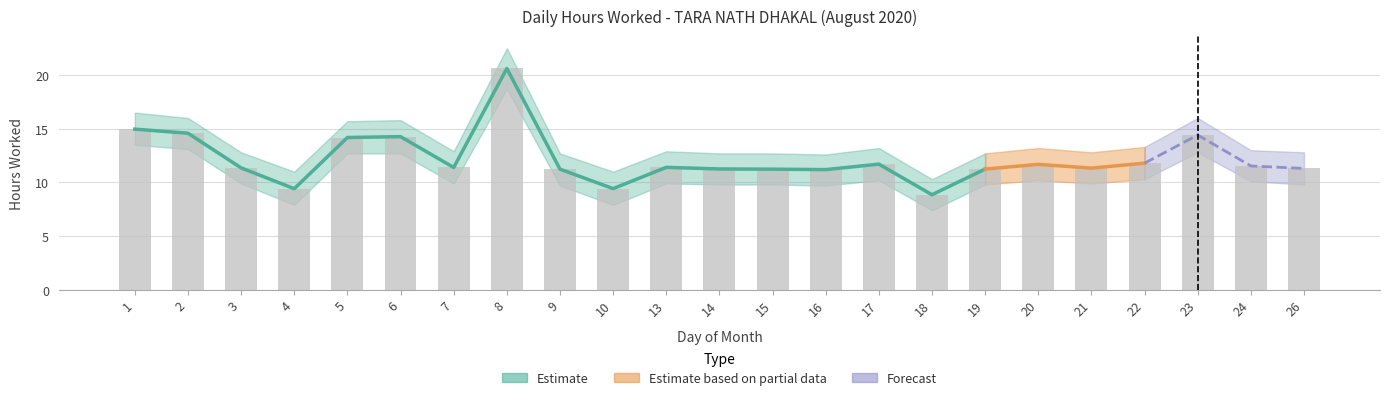

What is the value of the 5th bar from the left?

14.2